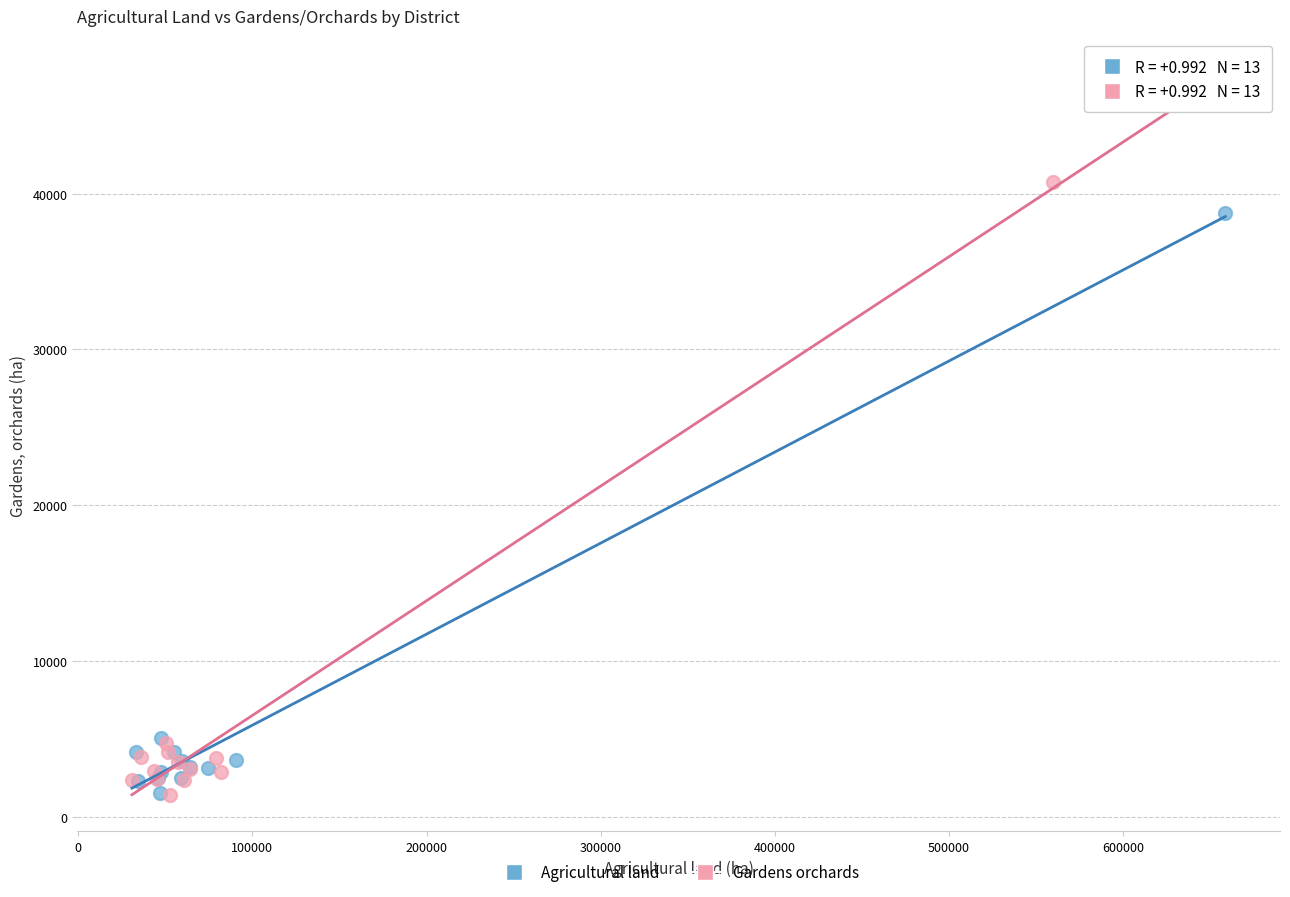

Which series has the largest Y range (max minus min)?

Gardens orchards